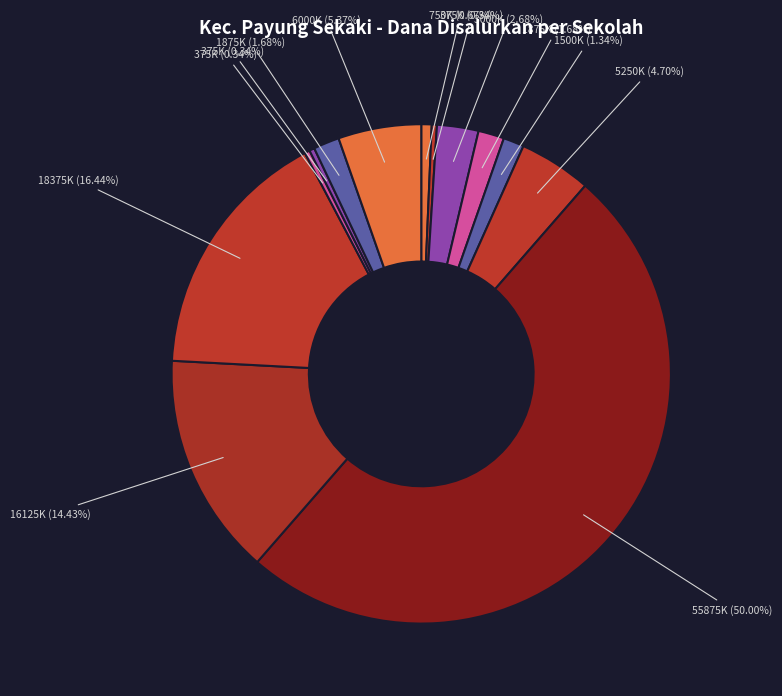

How many segments does this pie chart have?

13